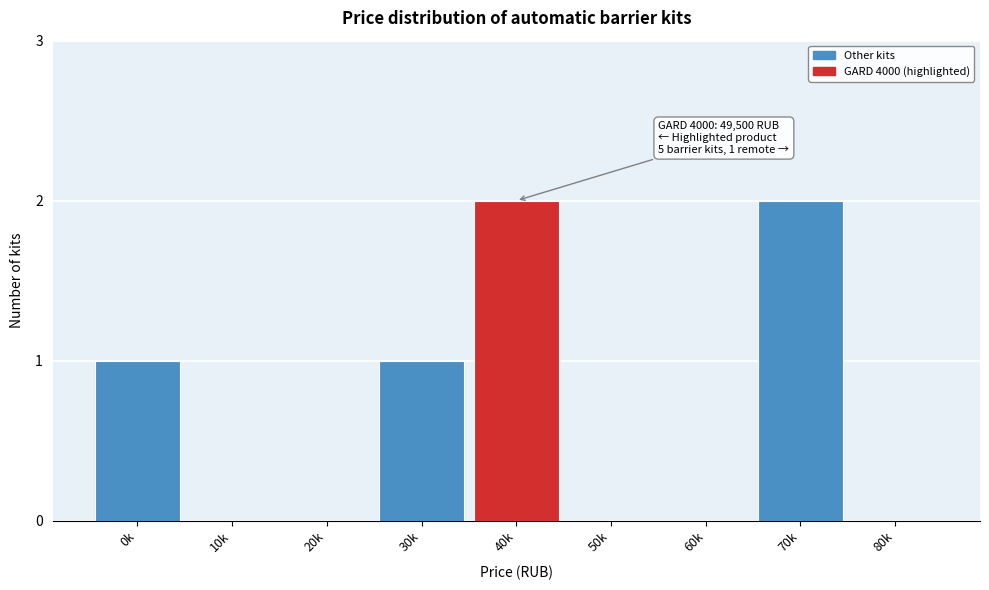

Reading left to right, transcribe all the data shown in this chart.

0k=1	10k=0	20k=0	30k=1	40k=2	50k=0	60k=0	70k=2	80k=0